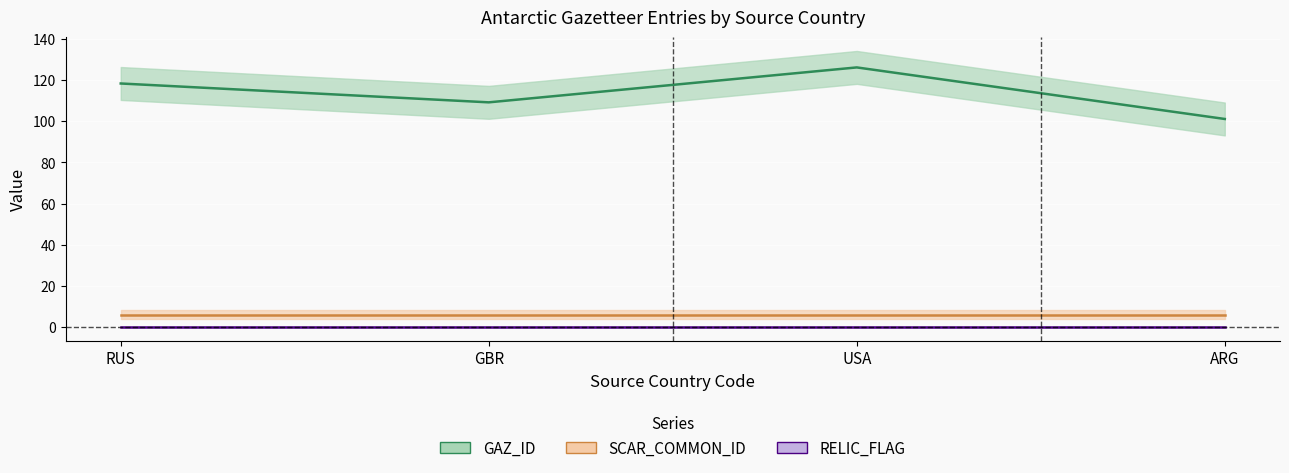

True or false: RELIC_FLAG has more than 1 points higher than both neighbors.

False